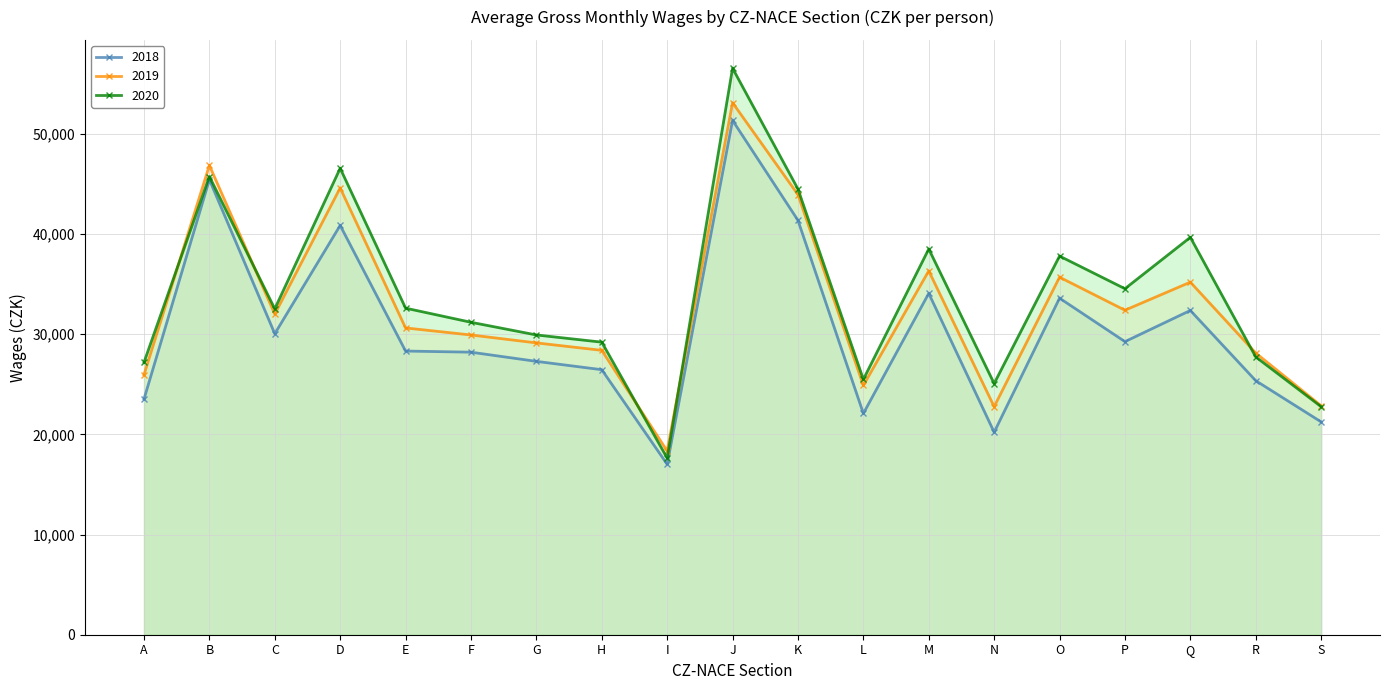

Which series ends up on top after the final intersection of 2019 and 2020?

2019